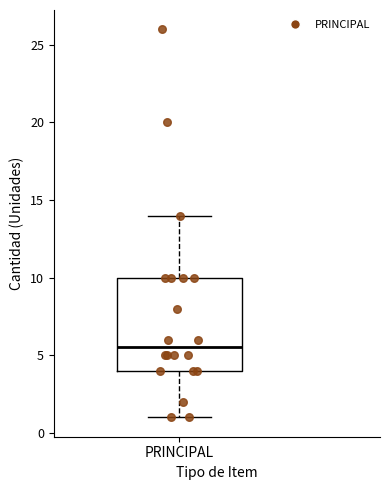

Where is the upper edge of the box for PRINCIPAL on the y-axis? The values are not printed on the chart, so give them approximately, as read against the axis.

10.0